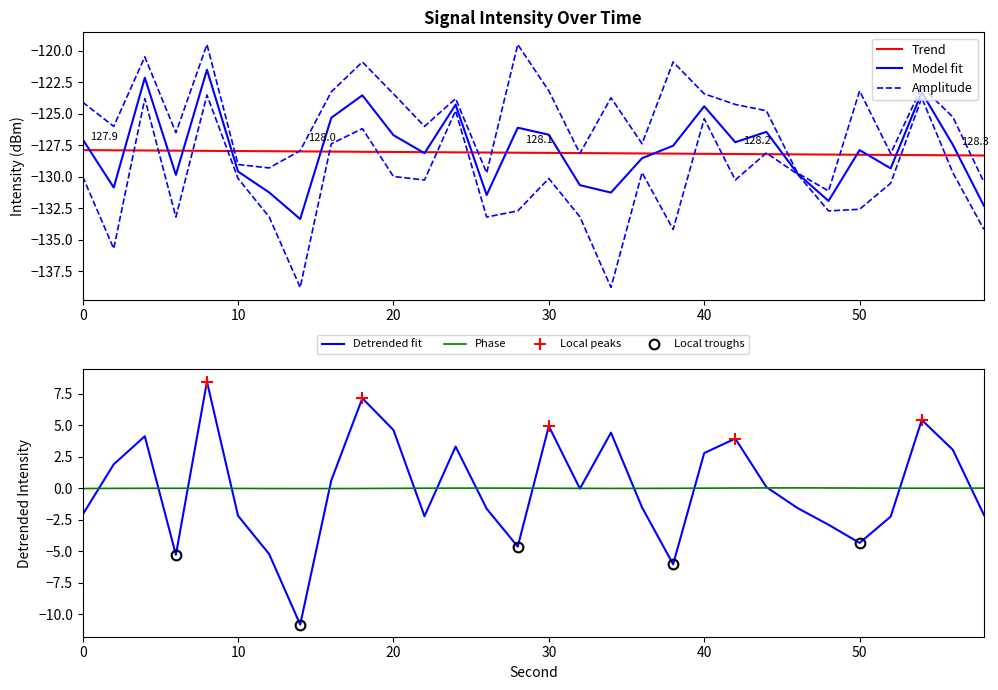

Reading left to right, transcribe all the data shown in this chart.

-2.1	1.9	4.1	-5.3	8.4	-2.2	-5.2	-10.8	0.6	7.1	4.6	-2.2	3.3	-1.6	-4.6	4.9	-0.0	4.4	-1.5	-6.0	2.8	3.9	0.1	-1.6	-2.9	-4.3	-2.2	5.4	3.0	-2.1